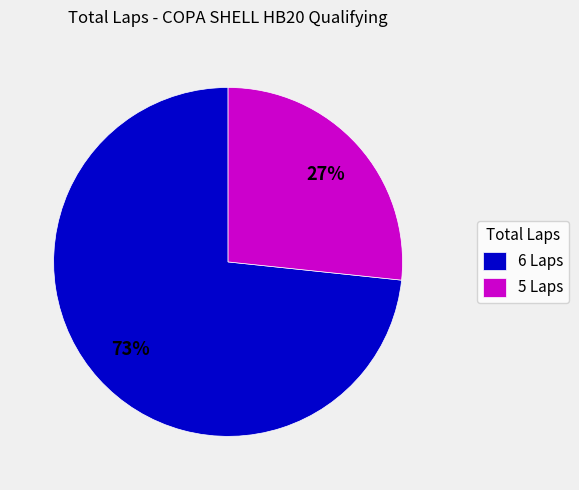

Which slice represents more than half of the pie?

6 Laps